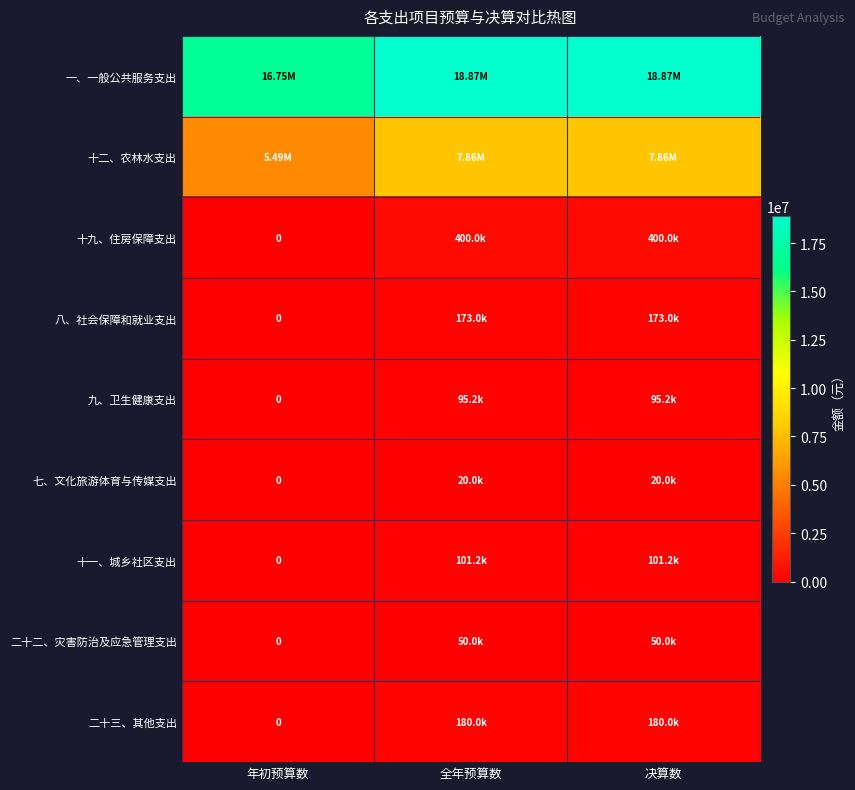

Count the number of categories in the chart.

3